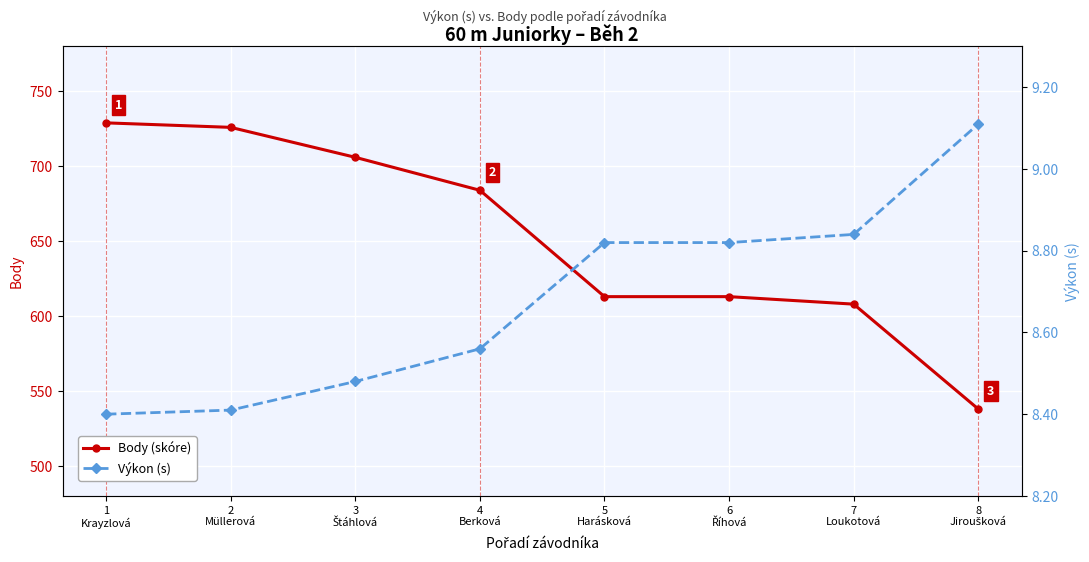

True or false: Body (skóre) and Výkon (s) intersect in this chart.

False